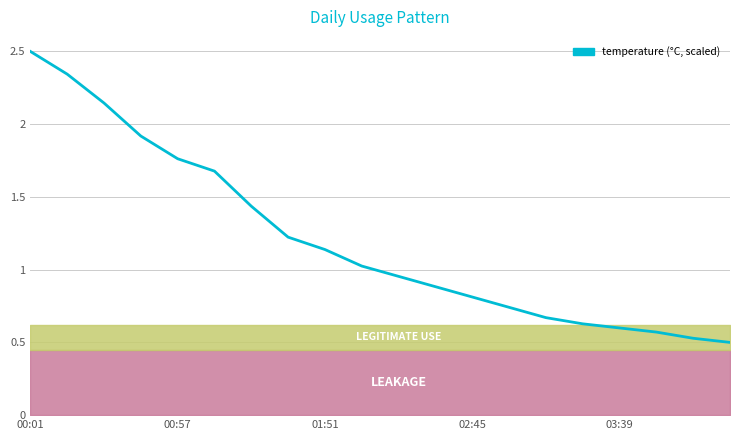

What is the greatest value displayed?

2.5